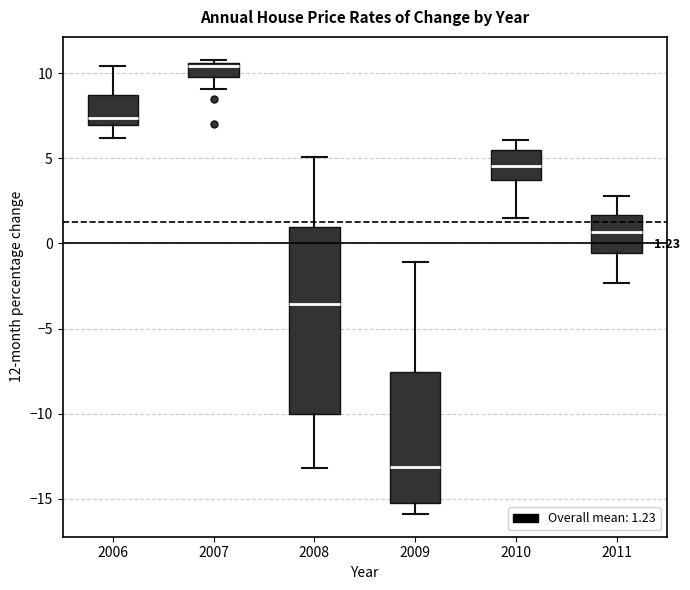

Which box has the highest median line?

2007